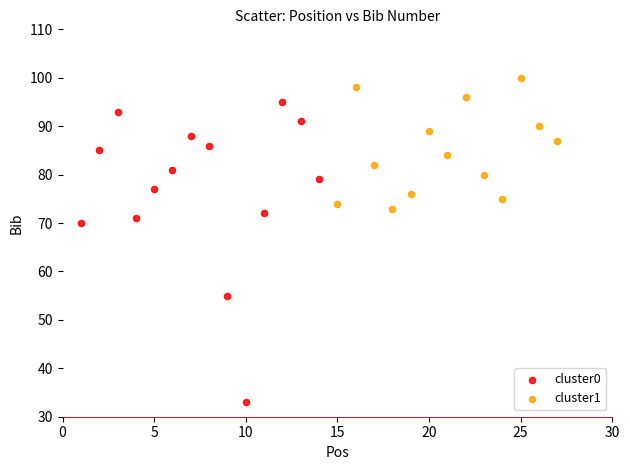

Which series contains the highest Y value?

cluster1